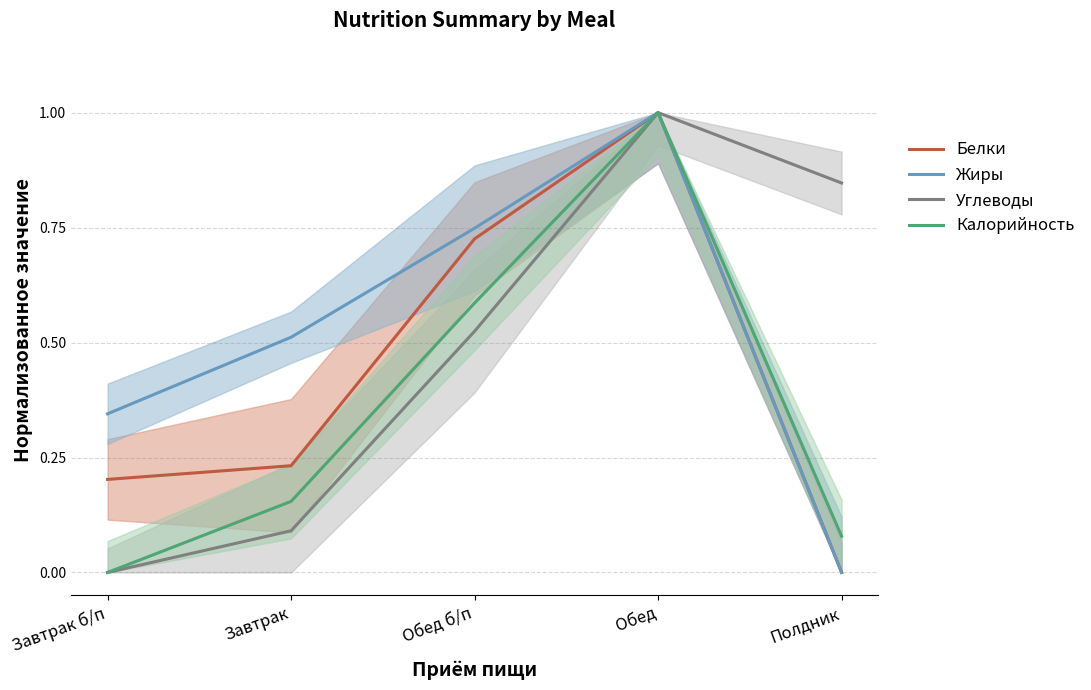

What is the average value of the Жиры series?

0.5